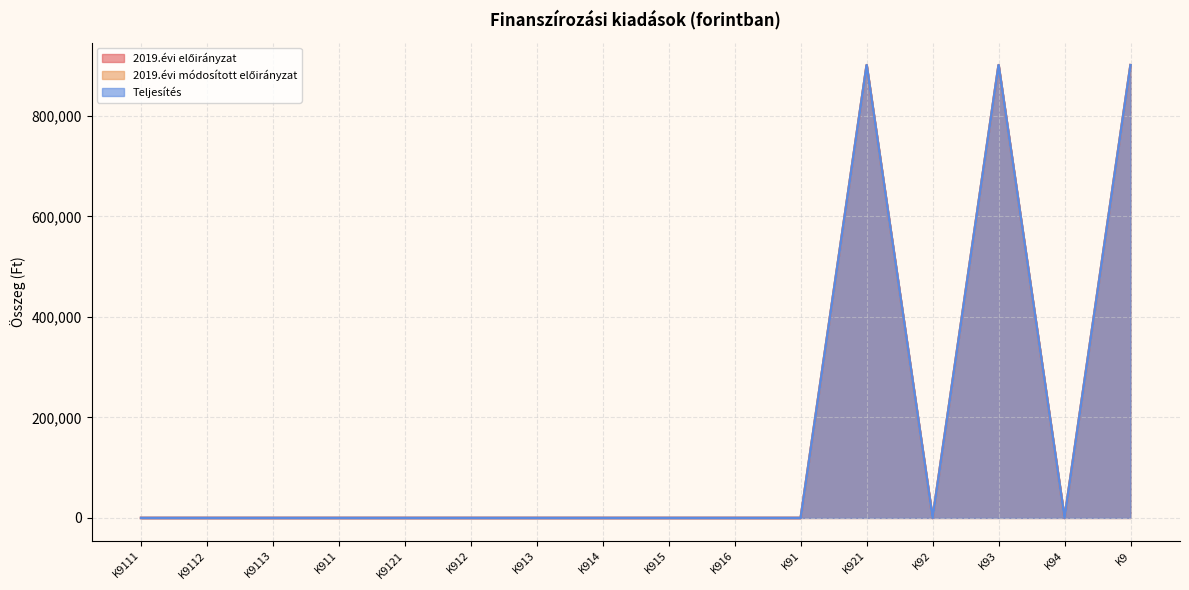

The 2019.évi előirányzat series shows 0 at K91. True or false?

True